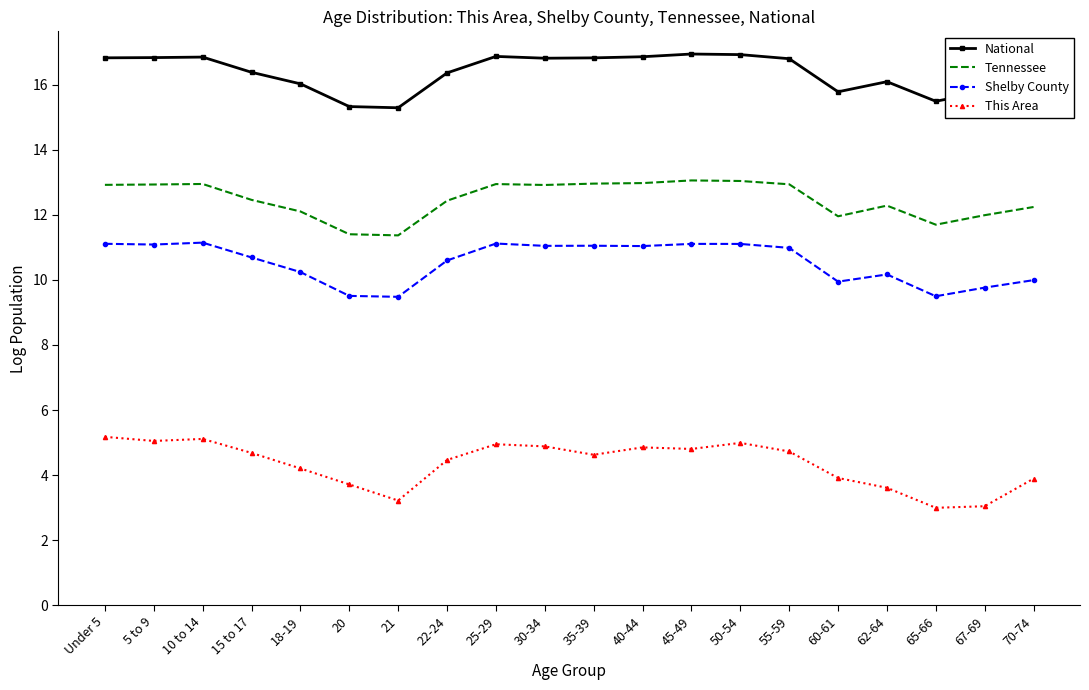

True or false: Tennessee and This Area cross at least once.

False